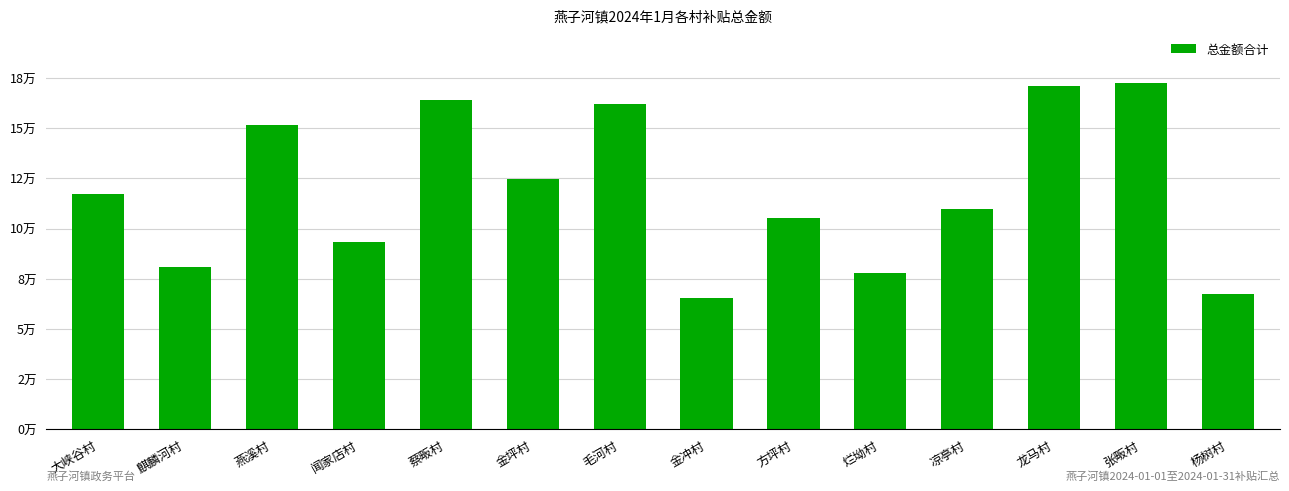

What is the change in value from 燕溪村 to 凉亭村?

-41812.5